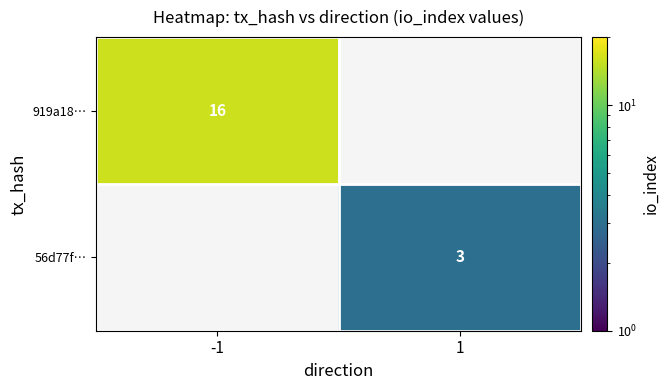

Read the 919a18… value at -1.

16.0